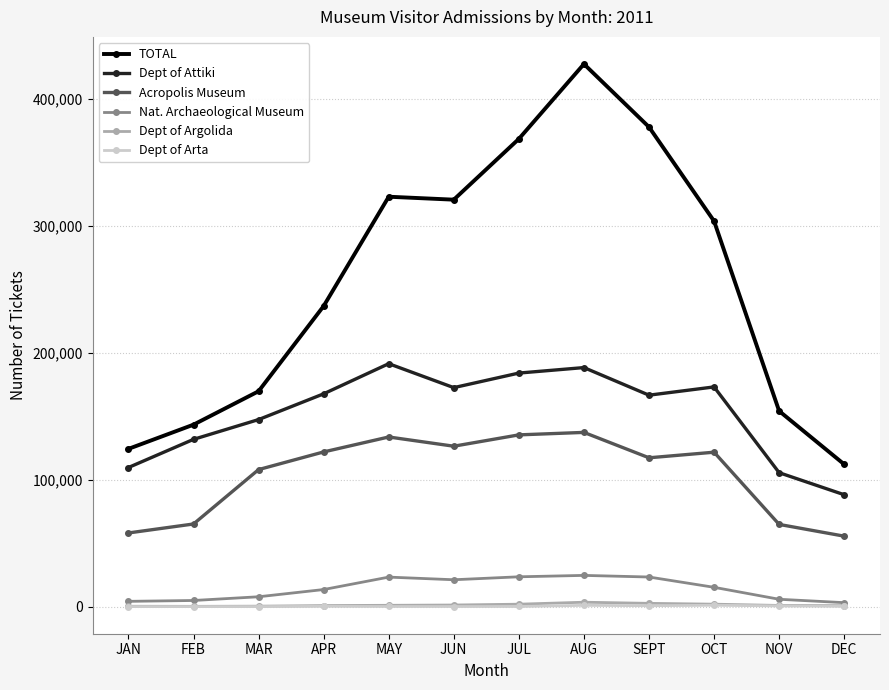

What is the difference between the maximum and second lowest values in the Dept of Arta series?

1046